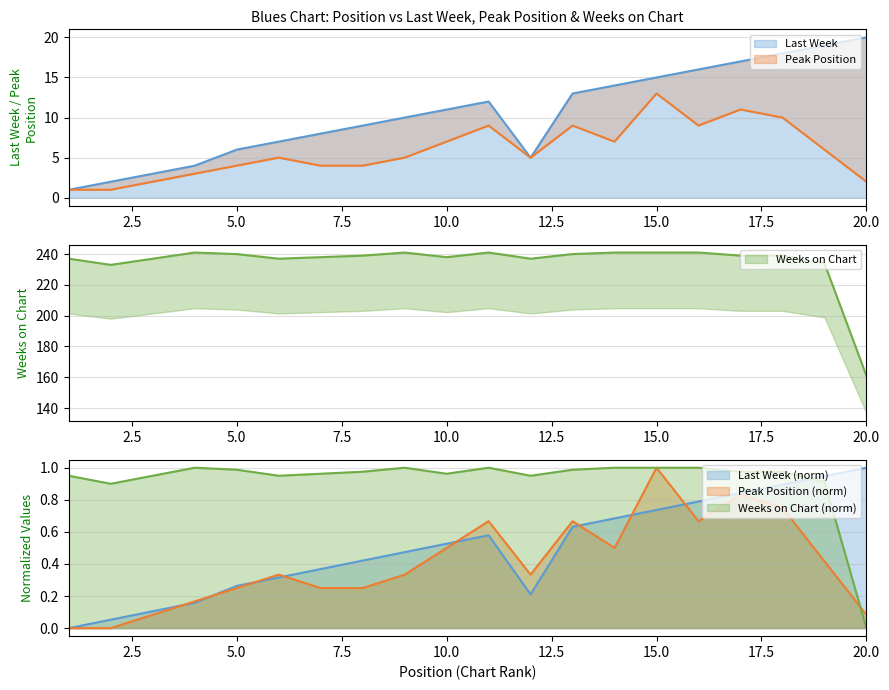

At which category does Weeks on Chart reach its first local valley?

2